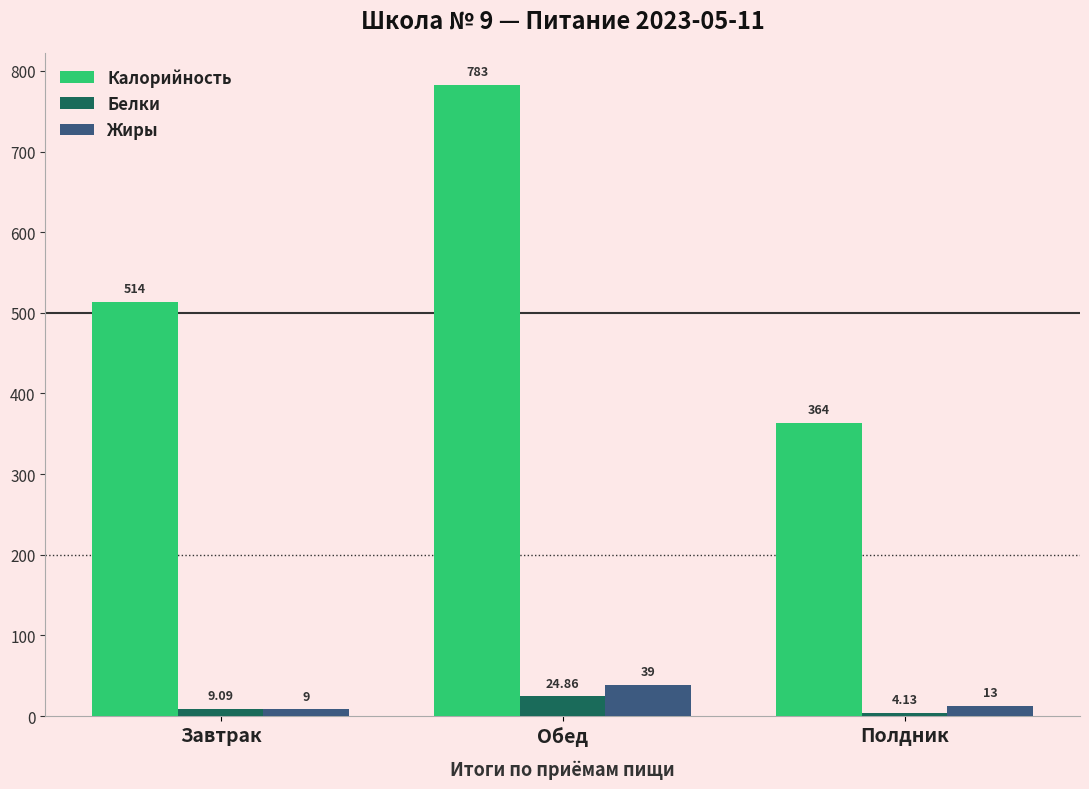

Is the value of Калорийность at Завтрак greater than the value of Белки at Обед?

Yes